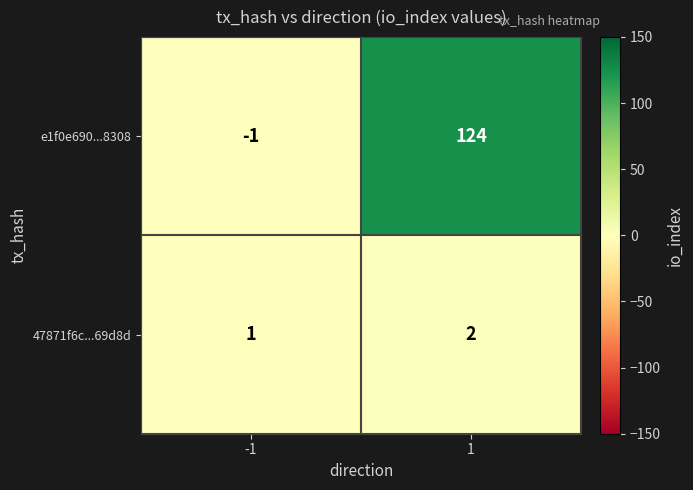

What is the sum of the e1f0e690...8308 values at 1 and -1?

123